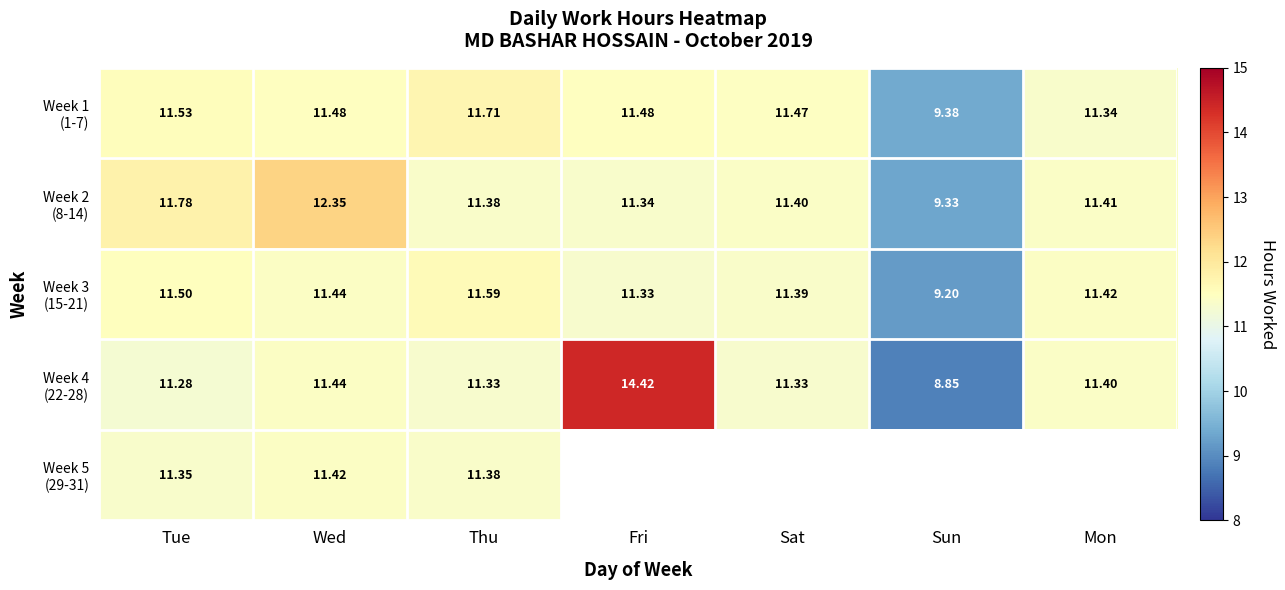

What is the minimum value for Week 3 (15-21)?

9.2